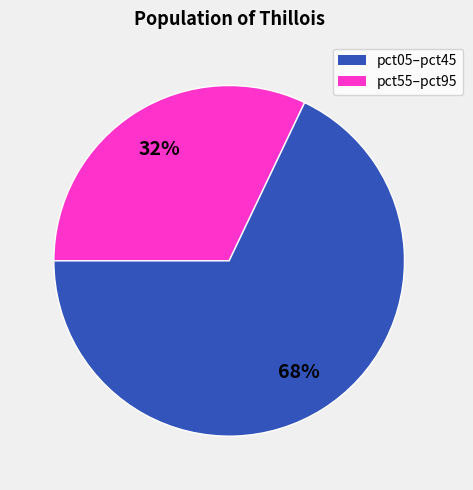

Is there a majority slice in this chart?

Yes